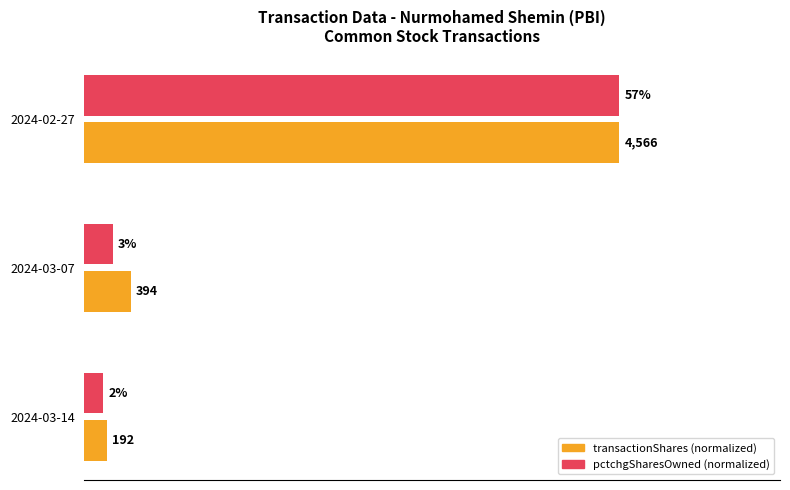

What are all the series names shown in the legend?

transactionShares (normalized), pctchgSharesOwned (normalized)